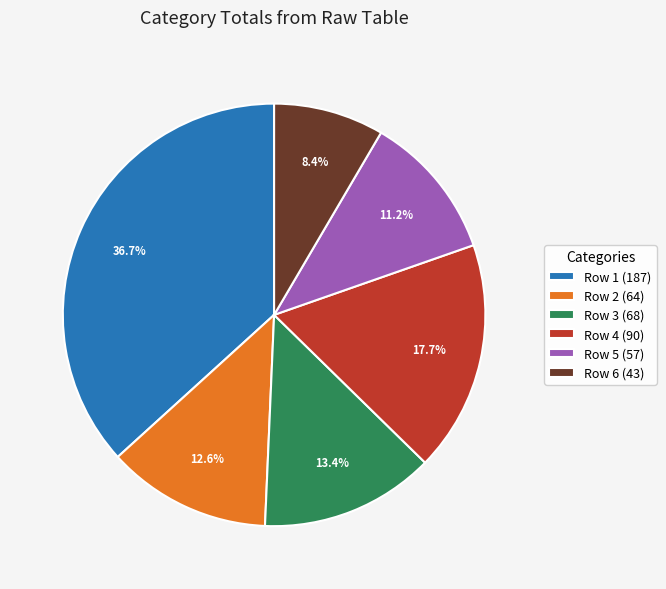

Which slice is the smallest?

Row 6 (43)